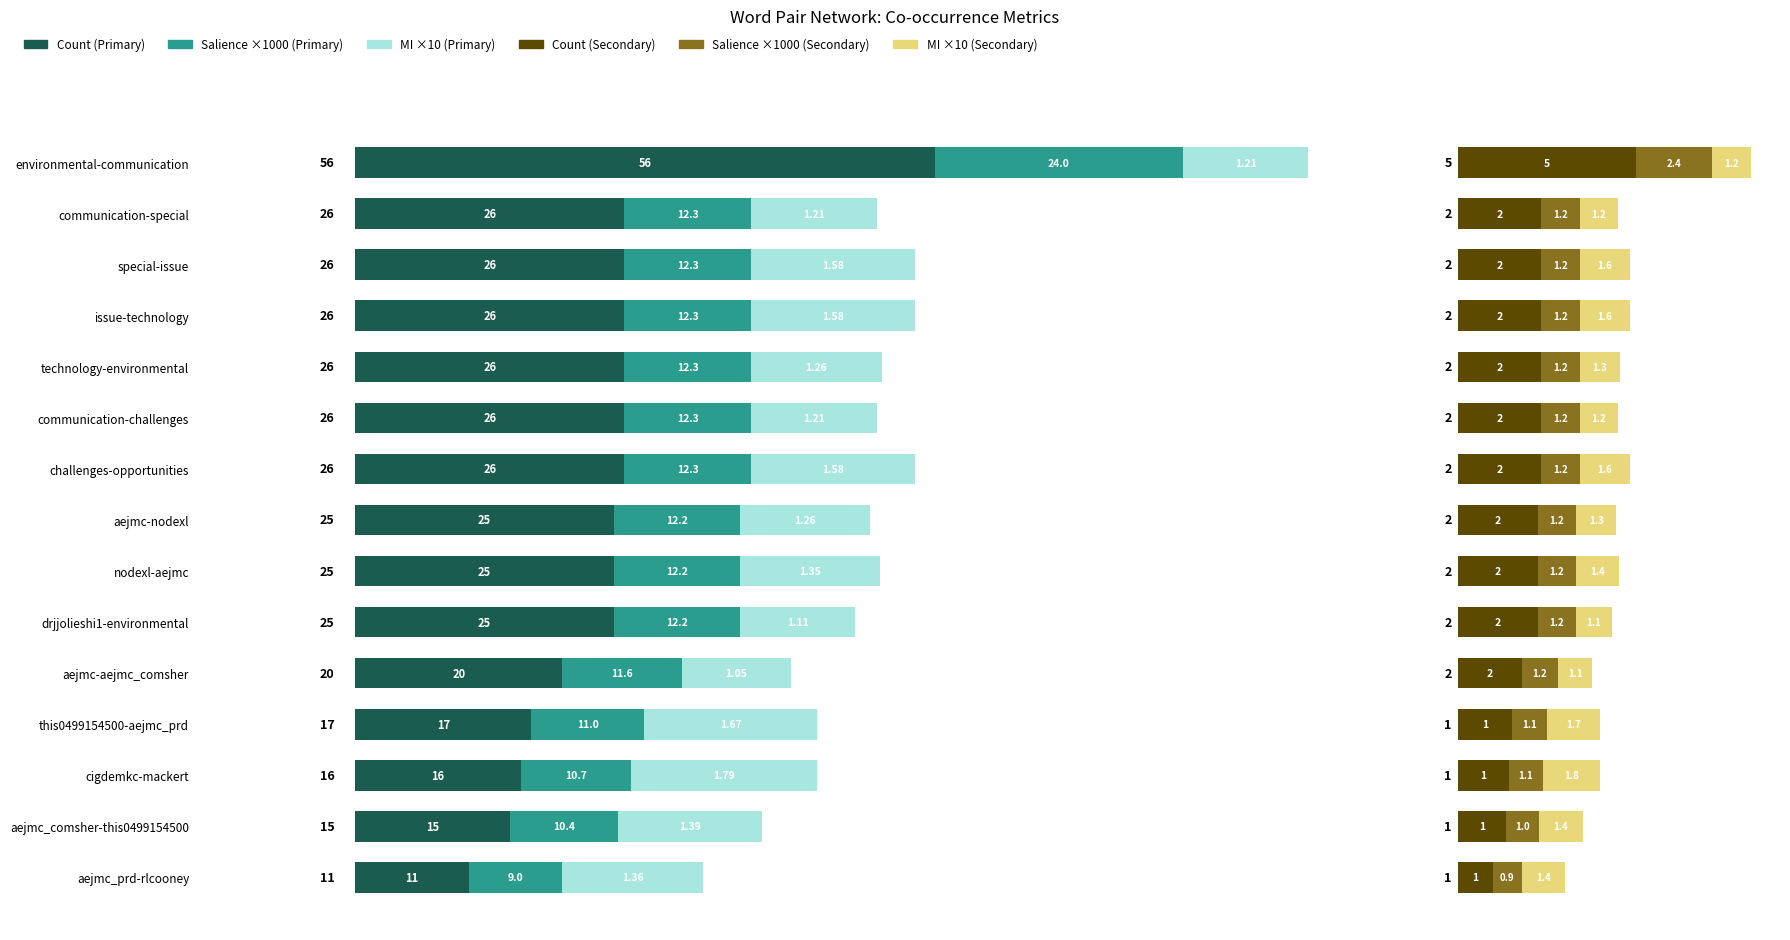

Rank the categories by Count (Group 2) value from lowest to highest.

aejmc_prd-rlcooney, aejmc_comsher-this0499154500, cigdemkc-mackert, this0499154500-aejmc_prd, aejmc-aejmc_comsher, aejmc-nodexl, nodexl-aejmc, drjjolieshi1-environmental, communication-special, special-issue, issue-technology, technology-environmental, communication-challenges, challenges-opportunities, environmental-communication